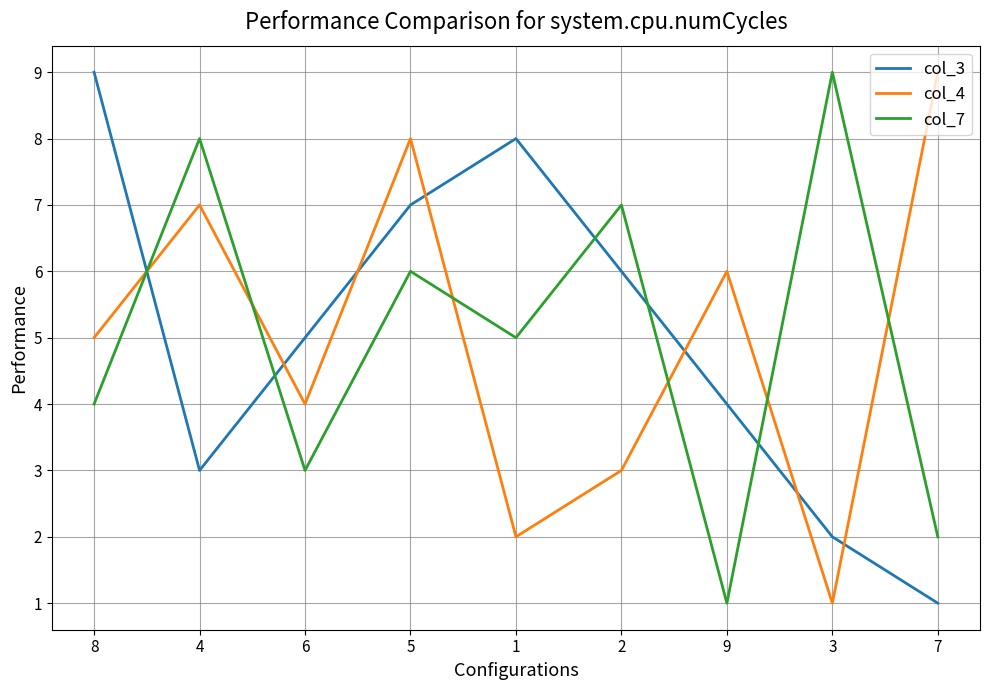

What value does the col_7 series have at 1?

5